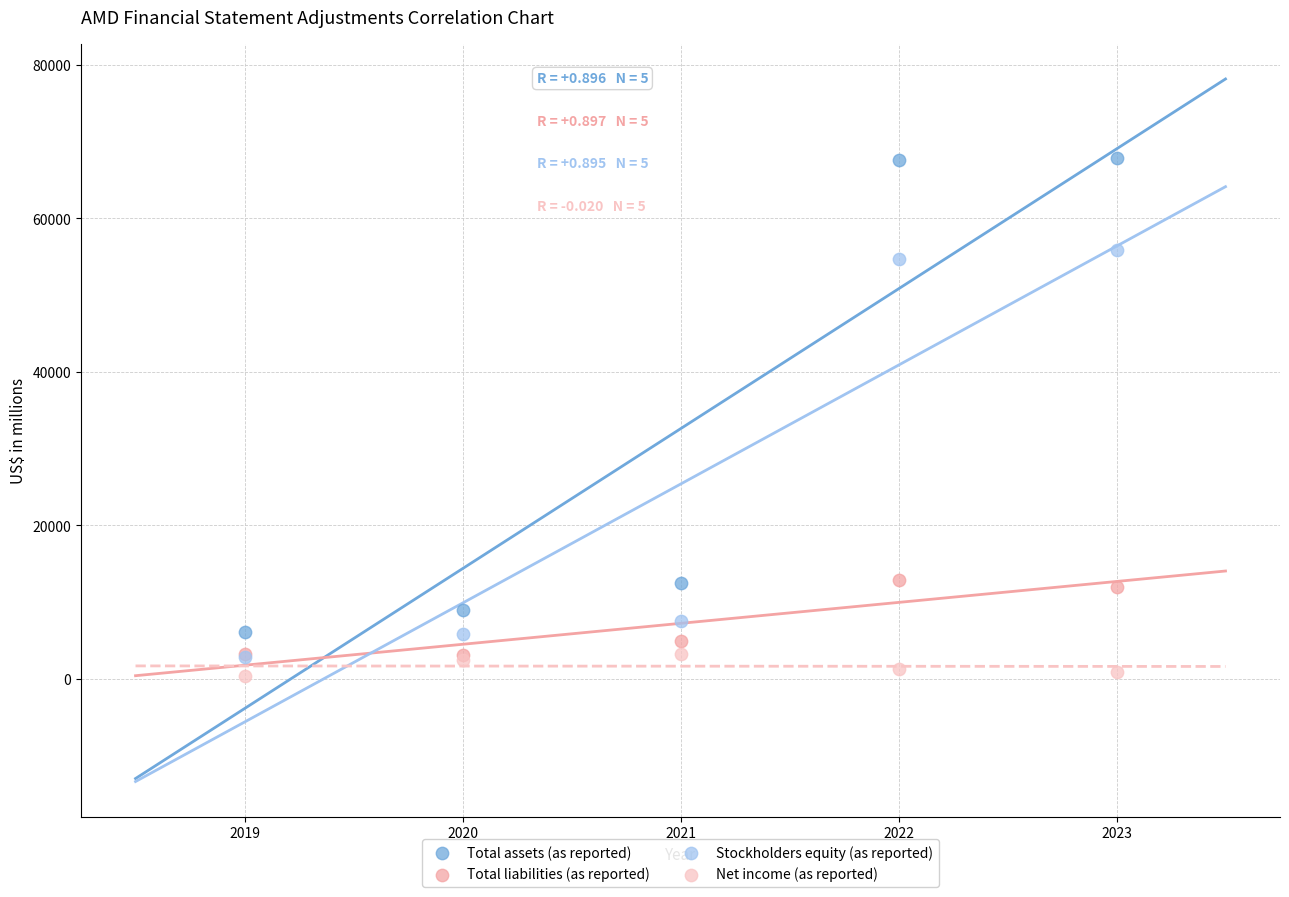

Which series contains the highest Y value?

Total assets (as reported)